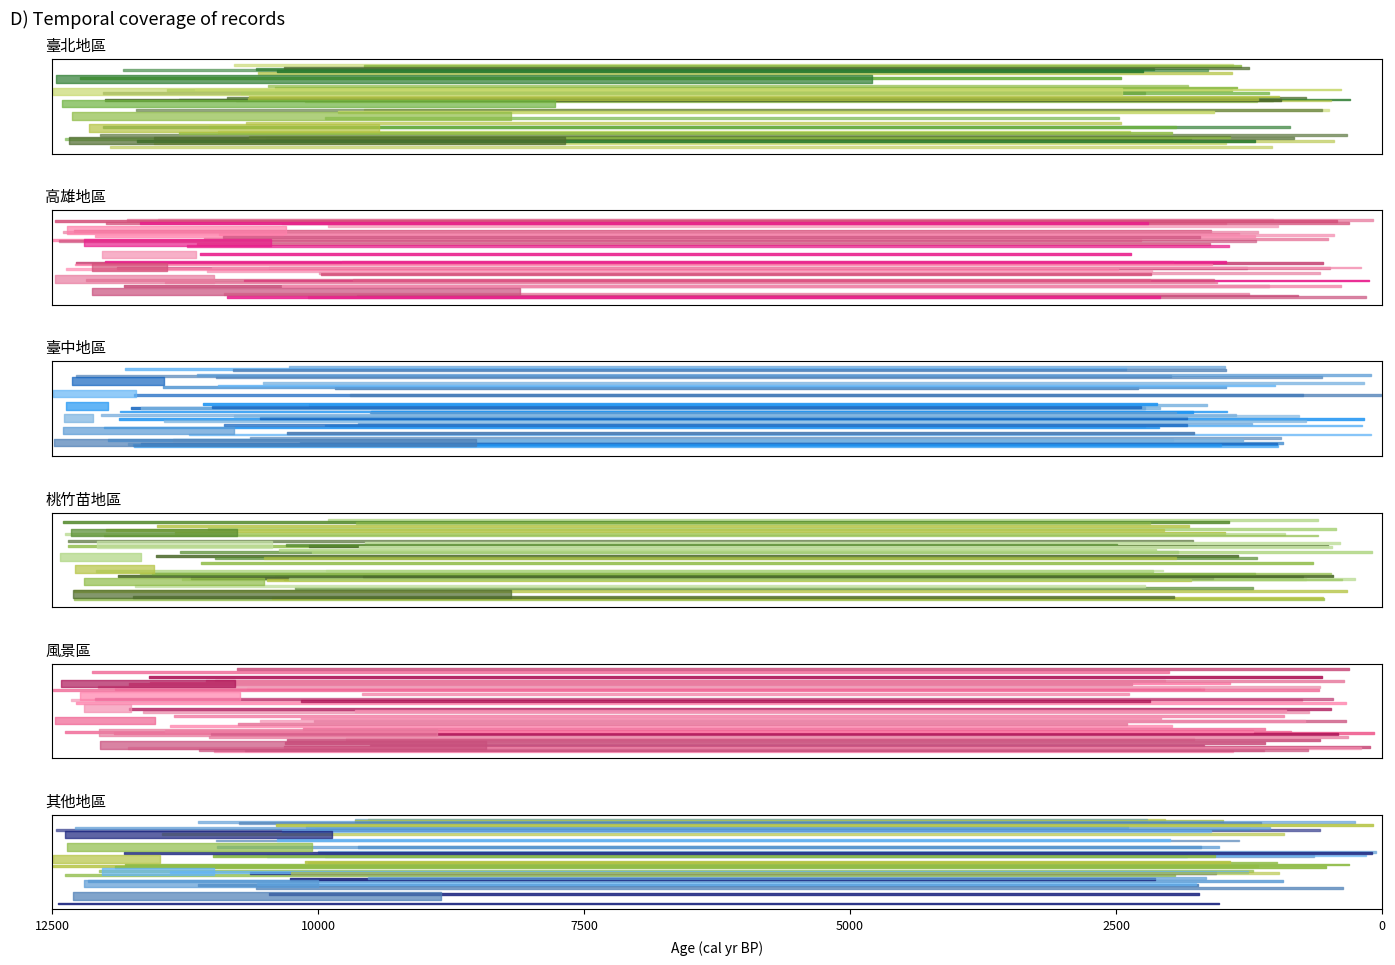

What is the difference between the highest and lowest values at 4?

5078.8